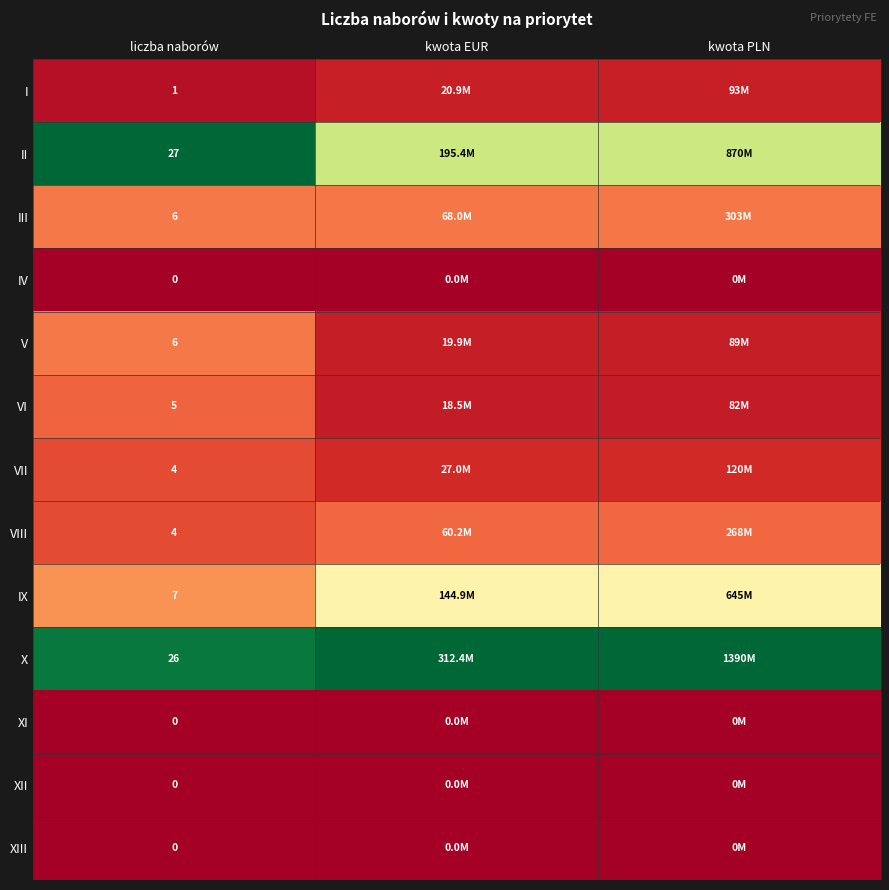

Which series has the largest total across all categories?

X